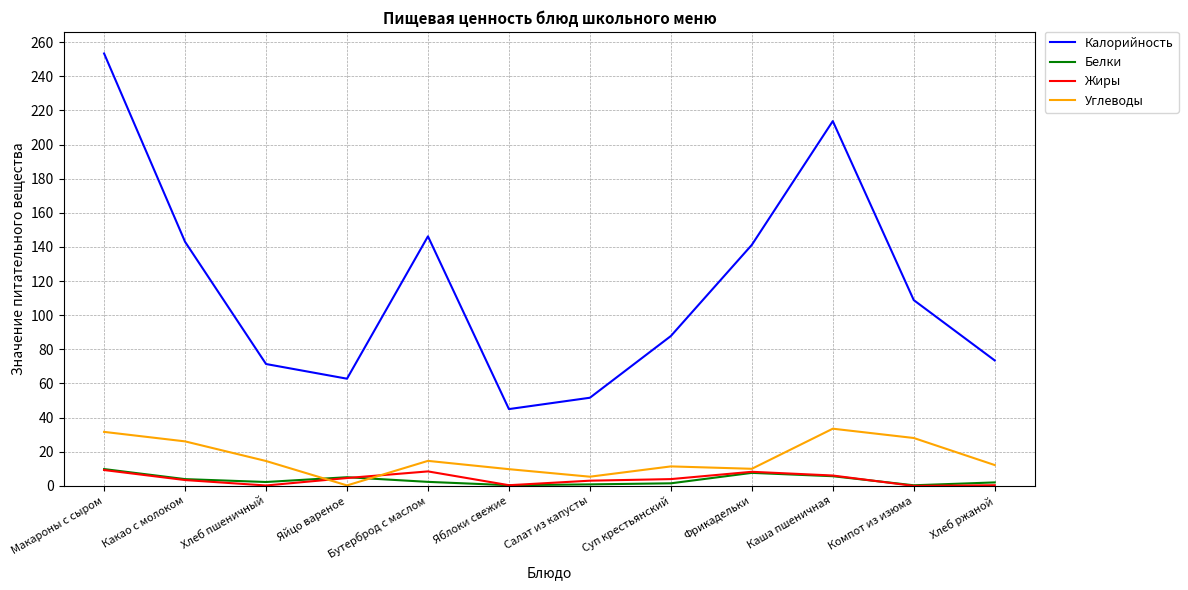

True or false: Углеводы and Белки cross at least once.

True